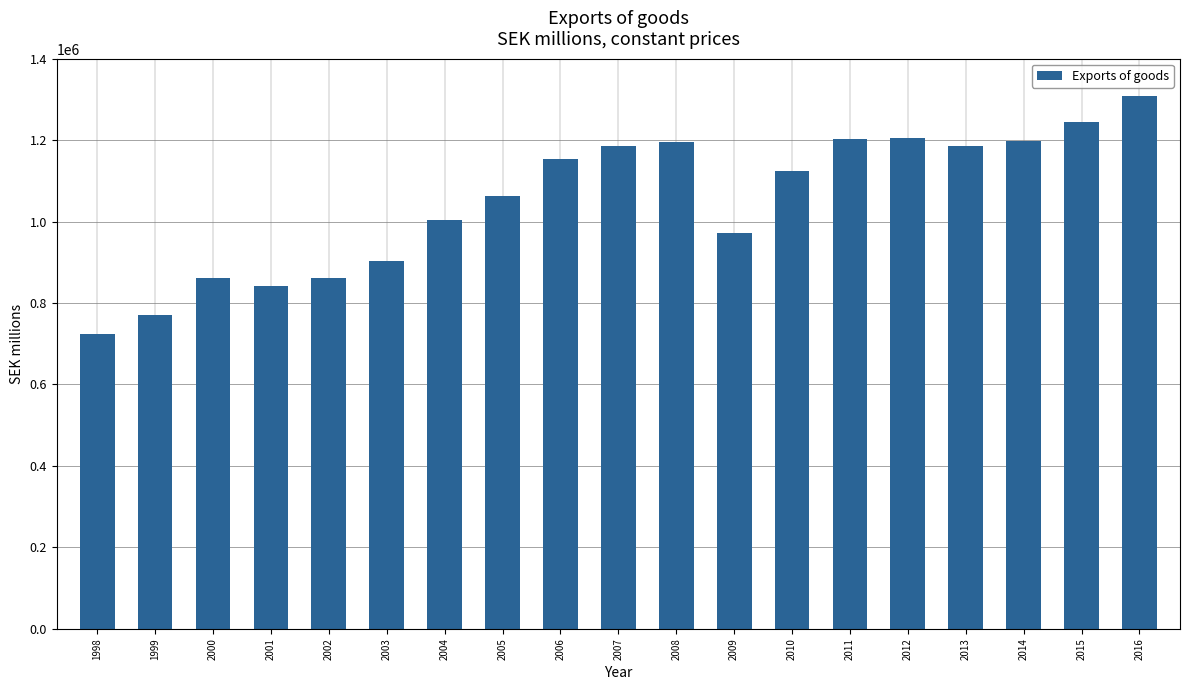

Which category has the lowest value across all series?

1998